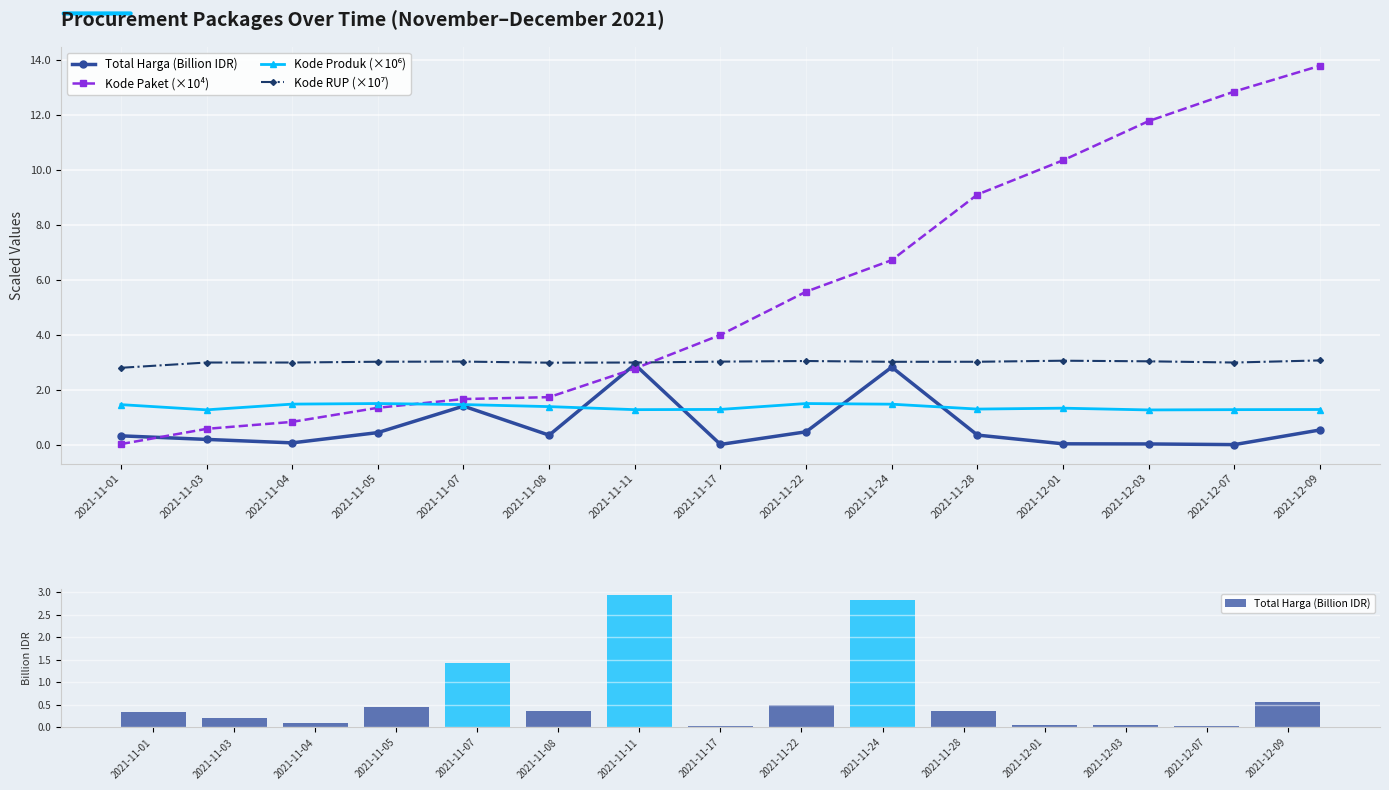

True or false: Kode RUP (×10⁷) has a value of 1.7 at 2021-11-28.

False